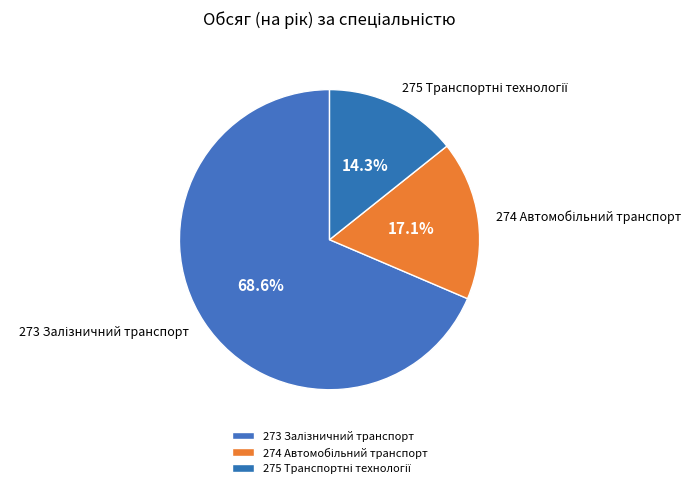

Does any single category account for the majority?

Yes